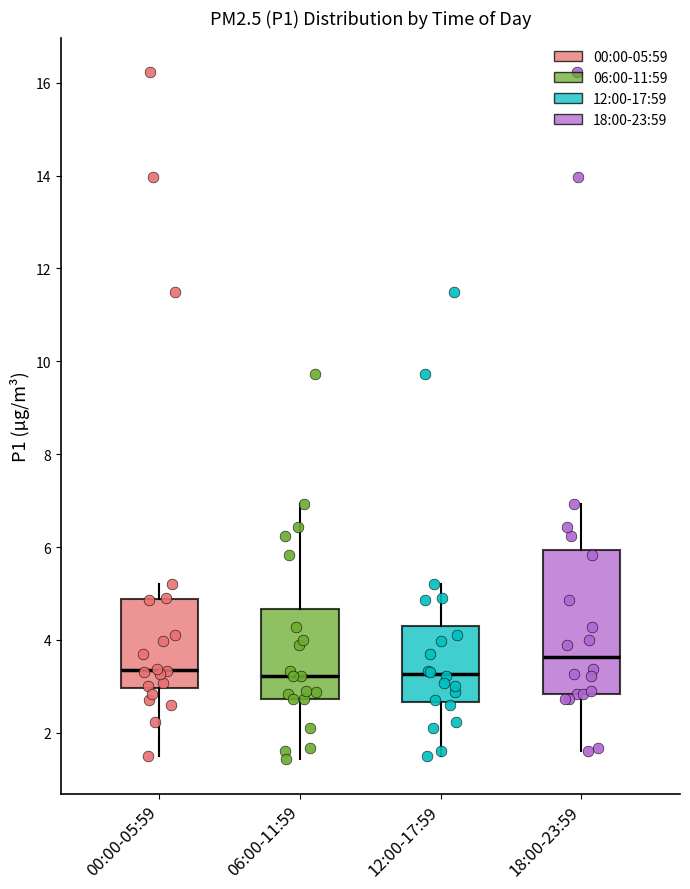

Which box's median line is the highest?

18:00-23:59